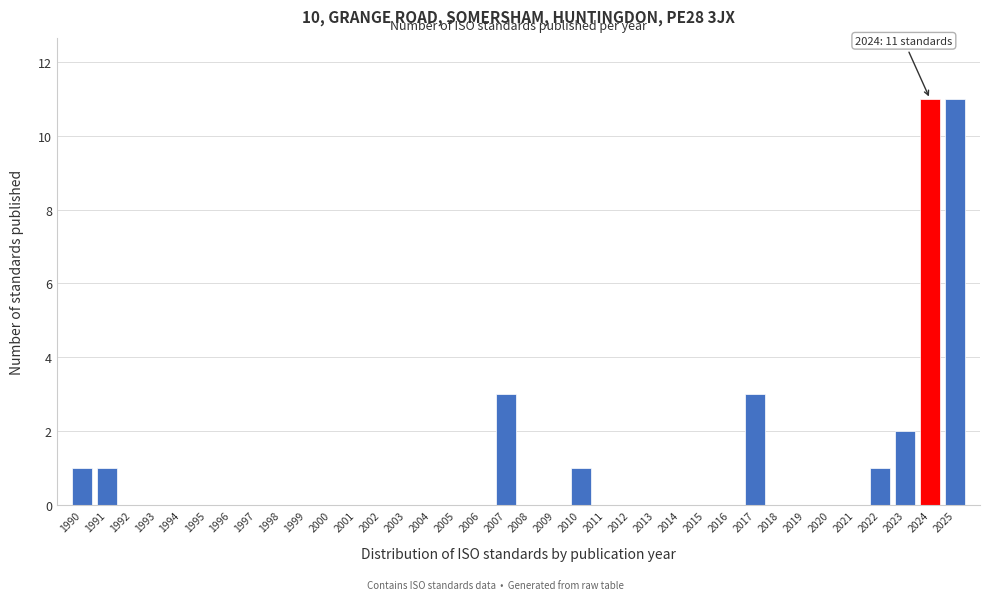

The value at 2001 is 0. True or false?

True